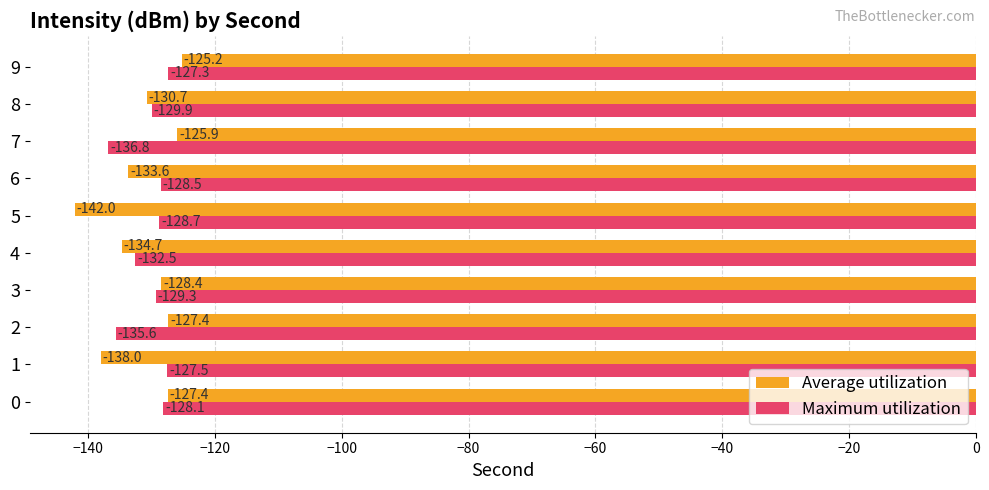

The Maximum utilization series shows -48.1 at 0. True or false?

False